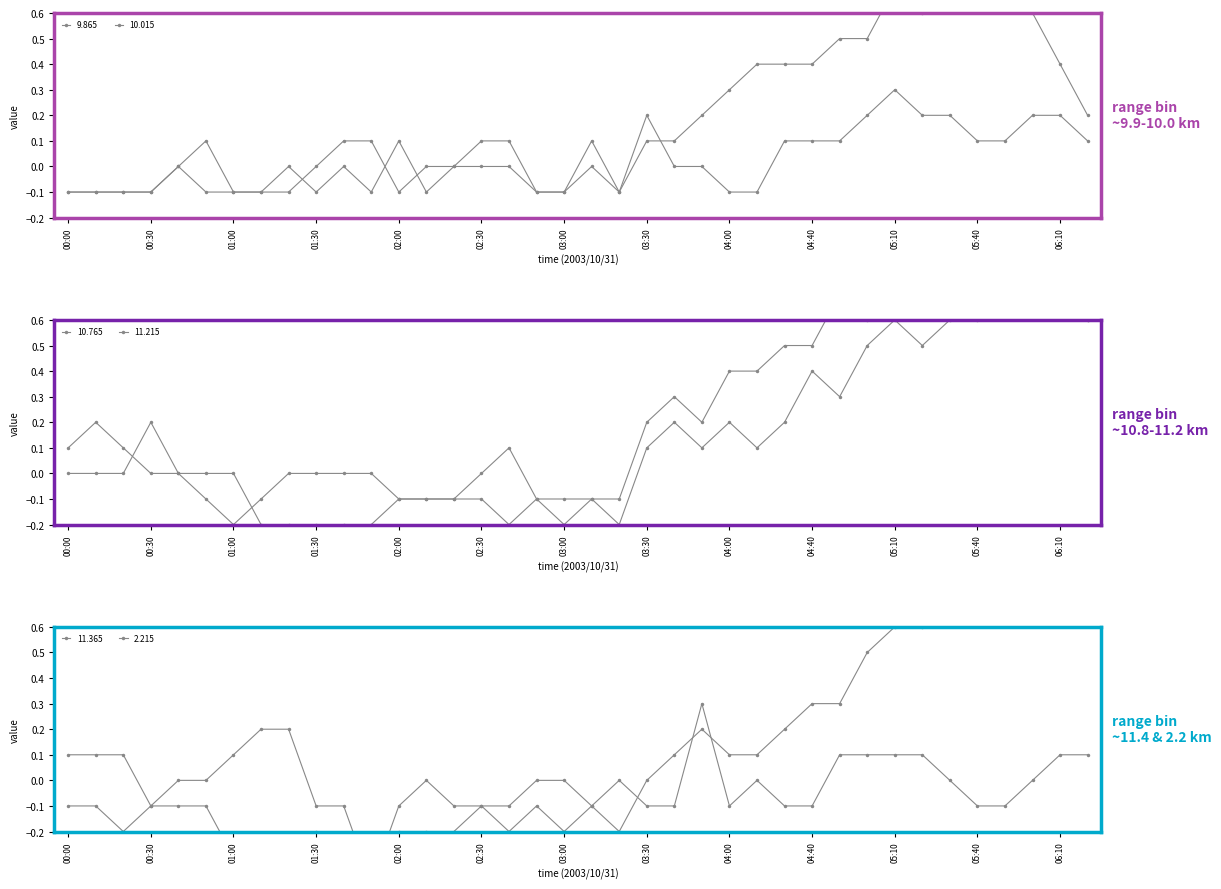

The value of 10.765 at 03:40 is 0.5. True or false?

False